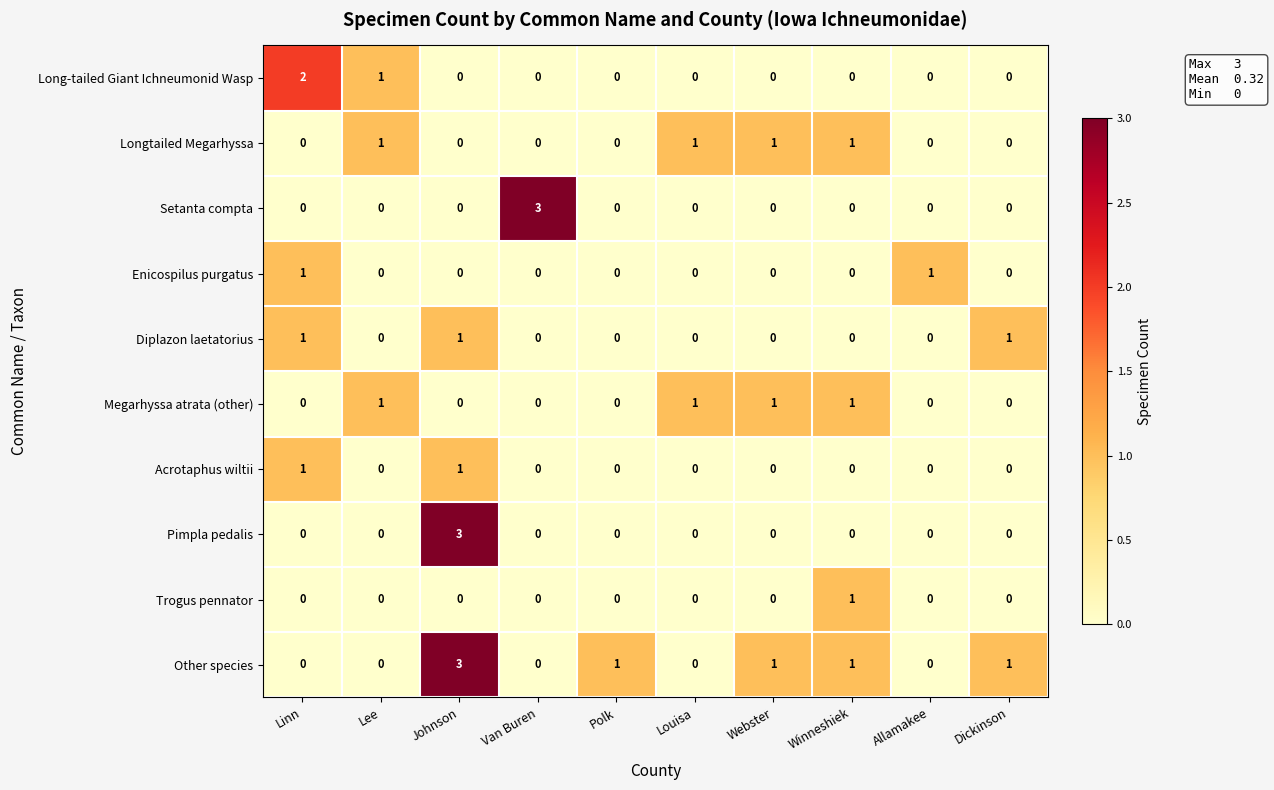

Count the Pimpla pedalis values in the range 0 to 1.

9